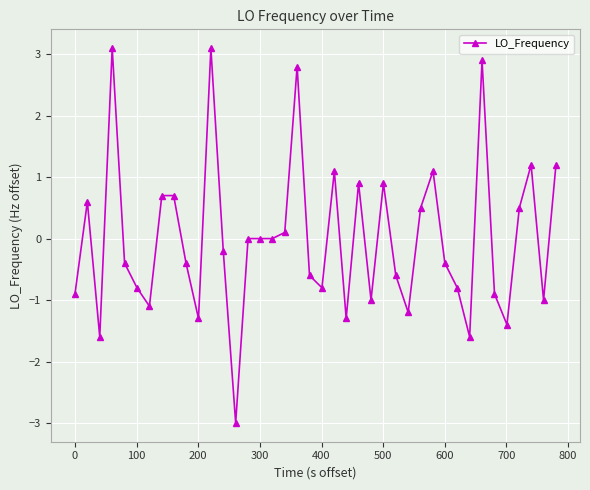

How many lines are shown in the chart?

1